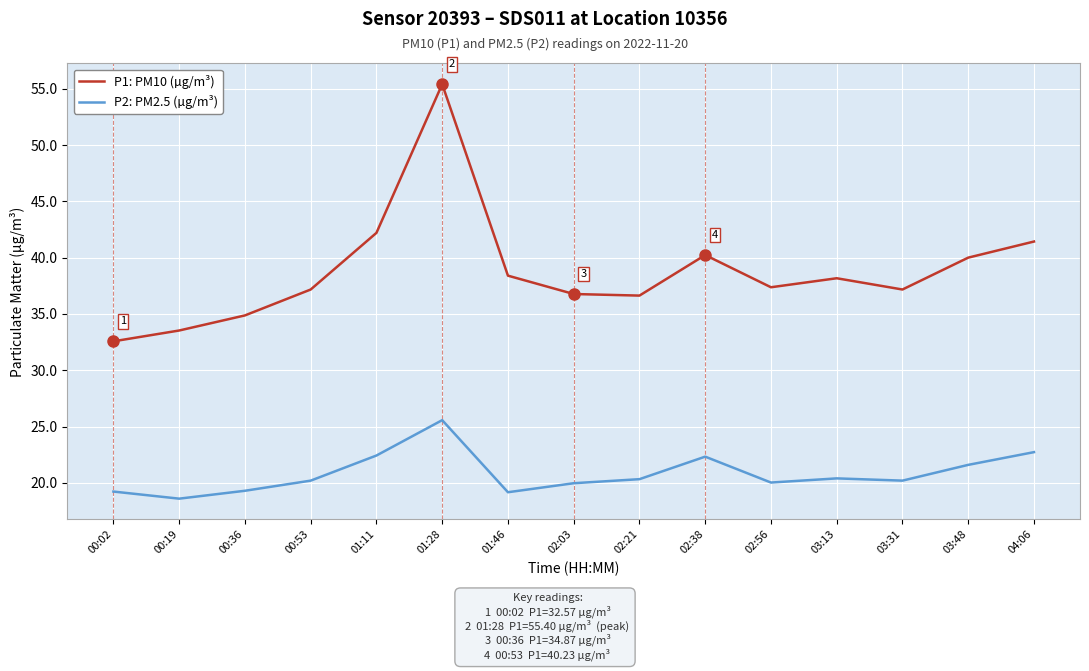

Which category has the highest value in the P1: PM10 (µg/m³) series?

01:28